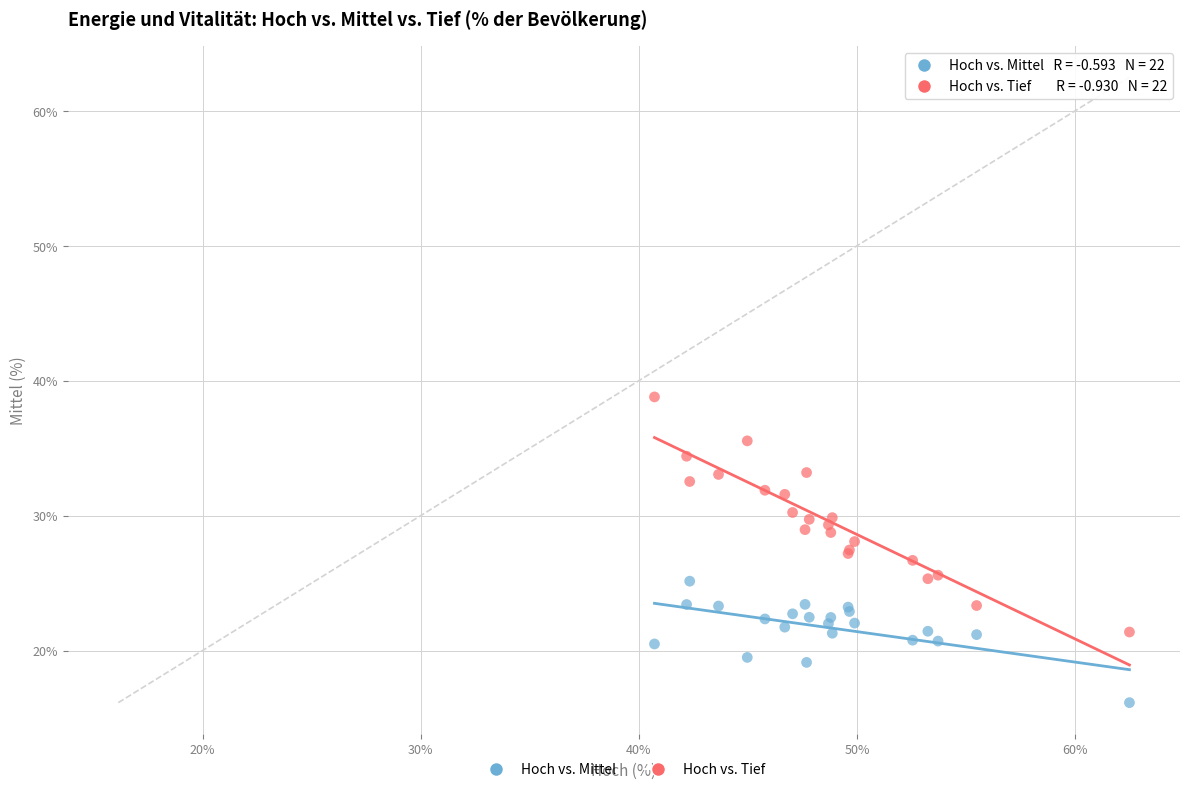

Which series reaches the minimum Y coordinate?

Hoch vs. Mittel